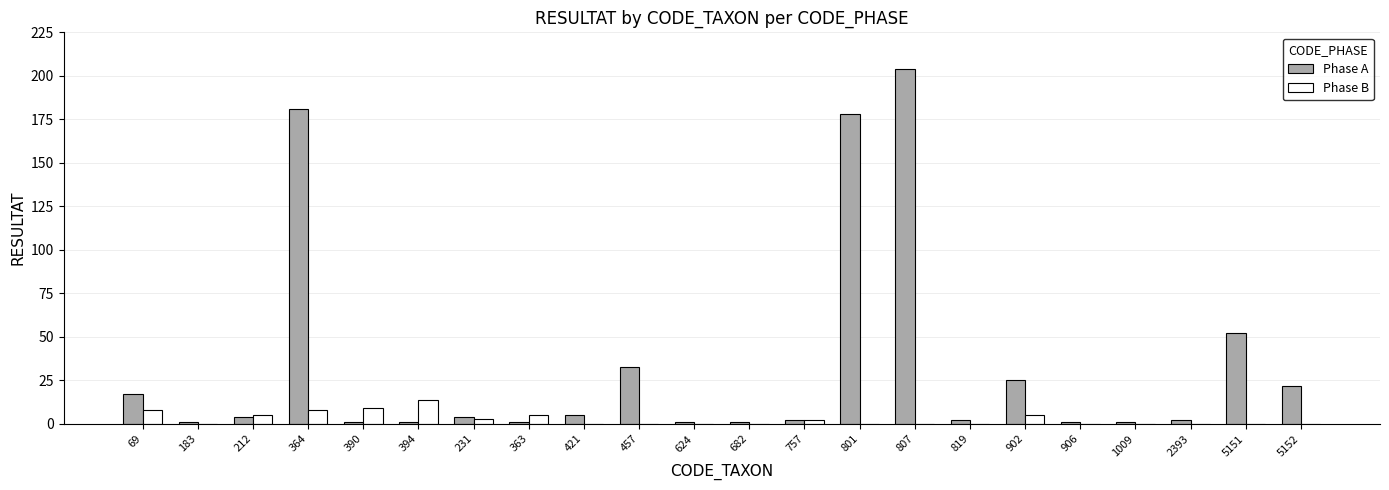

At which category is the sum across all series the highest?

807